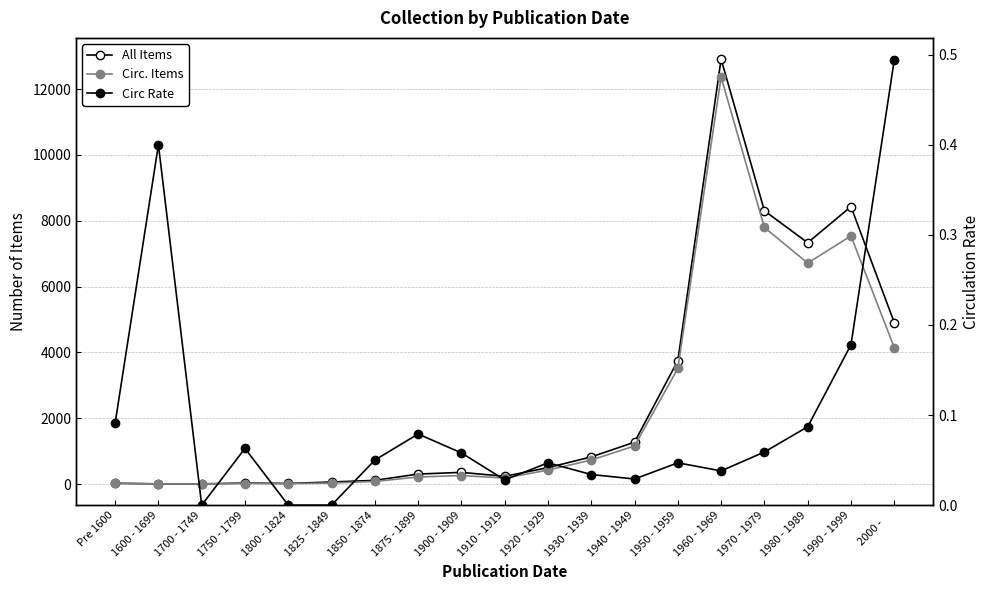

What is the minimum value for Circ. Items?

4.0